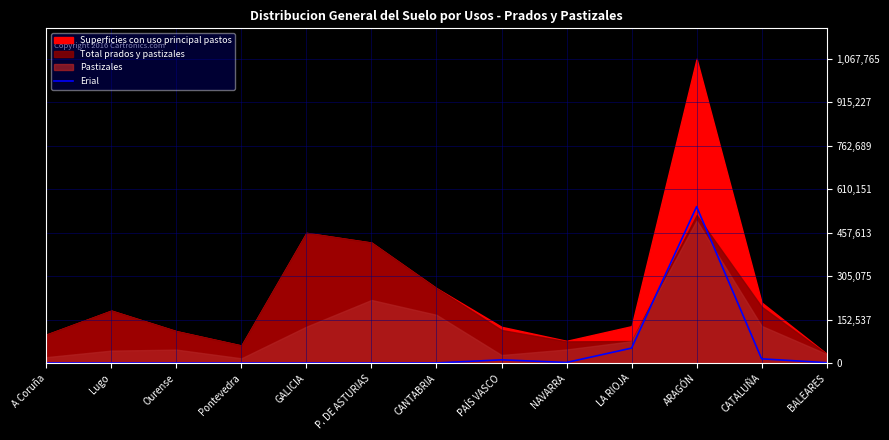

Does the chart display data point markers on the line(s)?

No